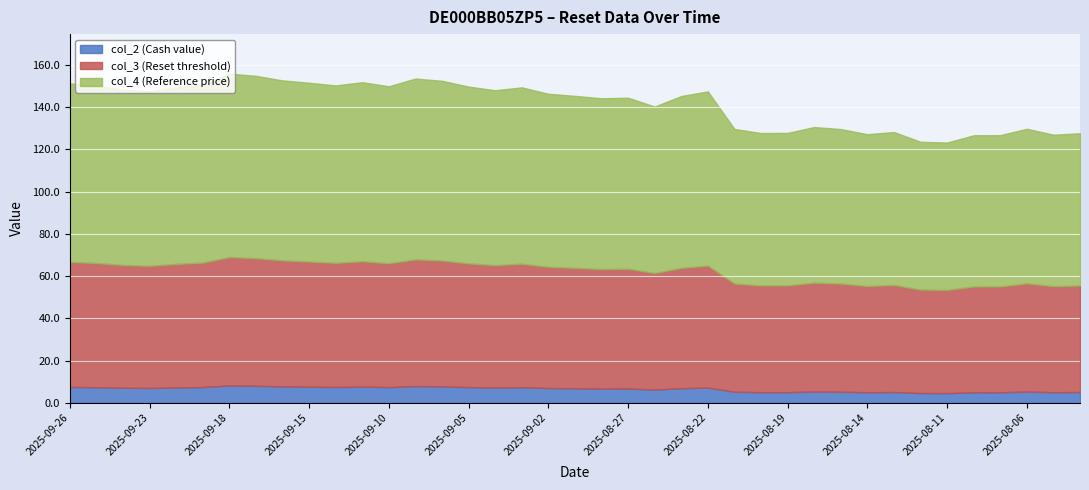

Reading left to right, extract all data points from this chart.

col_2 (Cash value): 2025-09-26=7.5	2025-09-25=7.4	2025-09-24=7.1	2025-09-23=7.0	2025-09-22=7.3	2025-09-19=7.4	2025-09-18=8.2	2025-09-17=8.1	2025-09-16=7.8	2025-09-15=7.6	2025-09-12=7.5	2025-09-11=7.7	2025-09-10=7.4	2025-09-09=7.9	2025-09-08=7.8	2025-09-05=7.4	2025-09-04=7.2	2025-09-03=7.4	2025-09-02=7.0	2025-08-29=6.9	2025-08-28=6.7	2025-08-27=6.8	2025-08-26=6.2	2025-08-25=6.9	2025-08-22=7.2	2025-08-21=5.2	2025-08-20=5.0	2025-08-19=5.0	2025-08-18=5.3	2025-08-15=5.2	2025-08-14=5.0	2025-08-13=5.1	2025-08-12=4.6	2025-08-11=4.6	2025-08-08=5.0	2025-08-07=5.0	2025-08-06=5.3	2025-08-05=5.0	2025-08-04=5.1
col_3 (Reset threshold): 2025-09-26=59.2	2025-09-25=58.8	2025-09-24=58.1	2025-09-23=57.8	2025-09-22=58.5	2025-09-19=58.9	2025-09-18=60.8	2025-09-17=60.4	2025-09-16=59.6	2025-09-15=59.2	2025-09-12=58.8	2025-09-11=59.3	2025-09-10=58.6	2025-09-09=59.9	2025-09-08=59.6	2025-09-05=58.6	2025-09-04=58.0	2025-09-03=58.4	2025-09-02=57.4	2025-08-29=57.0	2025-08-28=56.6	2025-08-27=56.7	2025-08-26=55.2	2025-08-25=56.9	2025-08-22=57.7	2025-08-21=51.2	2025-08-20=50.5	2025-08-19=50.5	2025-08-18=51.5	2025-08-15=51.2	2025-08-14=50.3	2025-08-13=50.7	2025-08-12=49.0	2025-08-11=48.8	2025-08-08=50.1	2025-08-07=50.1	2025-08-06=51.2	2025-08-05=50.2	2025-08-04=50.4
col_4 (Reference price): 2025-09-26=84.5	2025-09-25=84.0	2025-09-24=83.0	2025-09-23=82.6	2025-09-22=83.5	2025-09-19=84.2	2025-09-18=86.8	2025-09-17=86.3	2025-09-16=85.2	2025-09-15=84.6	2025-09-12=84.0	2025-09-11=84.8	2025-09-10=83.8	2025-09-09=85.6	2025-09-08=85.1	2025-09-05=83.7	2025-09-04=82.8	2025-09-03=83.5	2025-09-02=81.9	2025-08-29=81.4	2025-08-28=80.8	2025-08-27=81.0	2025-08-26=78.8	2025-08-25=81.3	2025-08-22=82.5	2025-08-21=73.2	2025-08-20=72.2	2025-08-19=72.2	2025-08-18=73.6	2025-08-15=73.1	2025-08-14=71.9	2025-08-13=72.4	2025-08-12=70.0	2025-08-11=69.8	2025-08-08=71.6	2025-08-07=71.6	2025-08-06=73.2	2025-08-05=71.7	2025-08-04=72.1